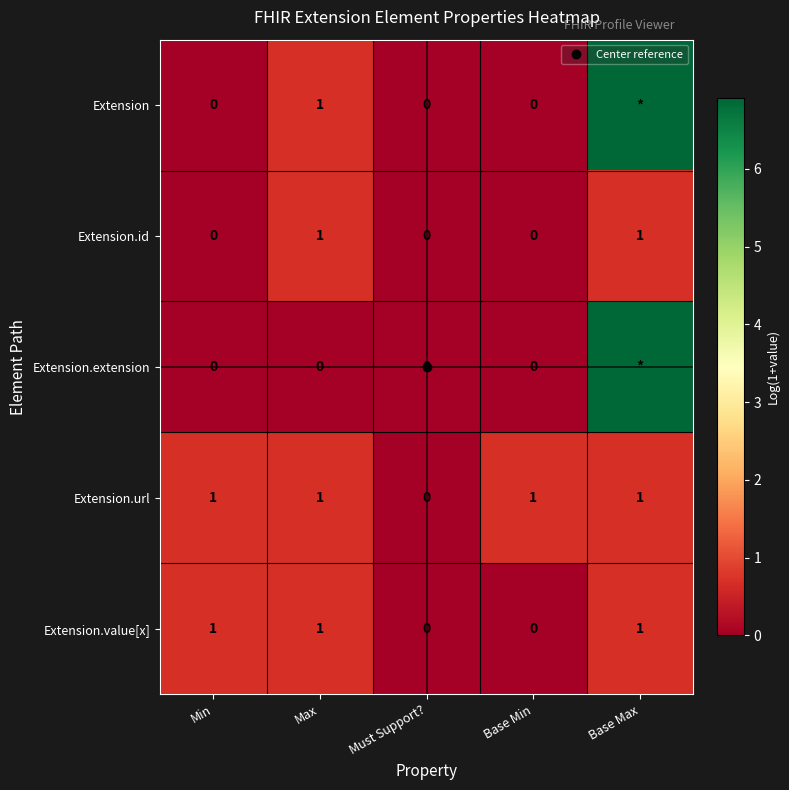

What is the difference between the second highest and minimum values in the Extension.id series?

0.7